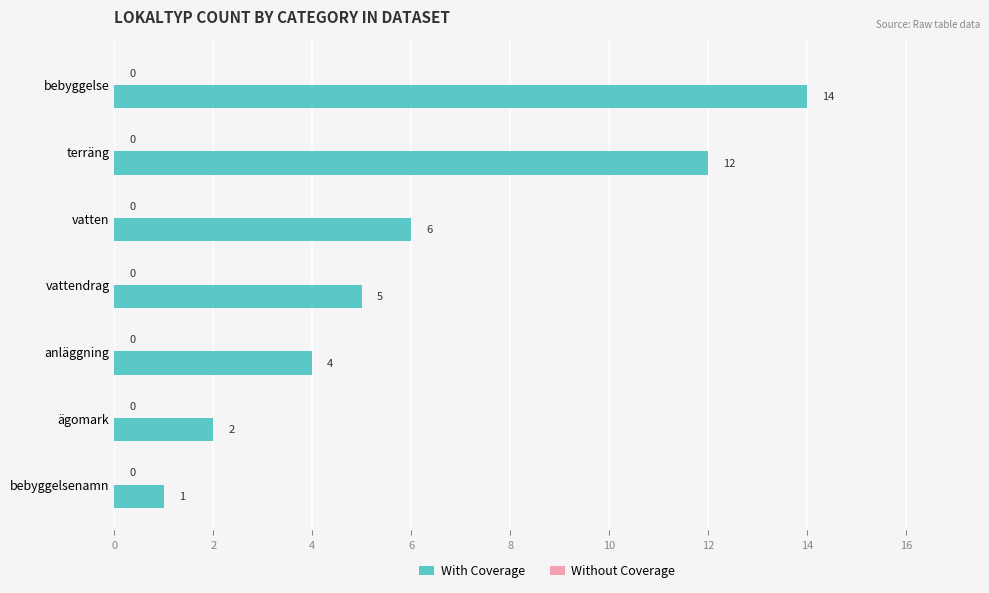

What is the sum of all values?

44